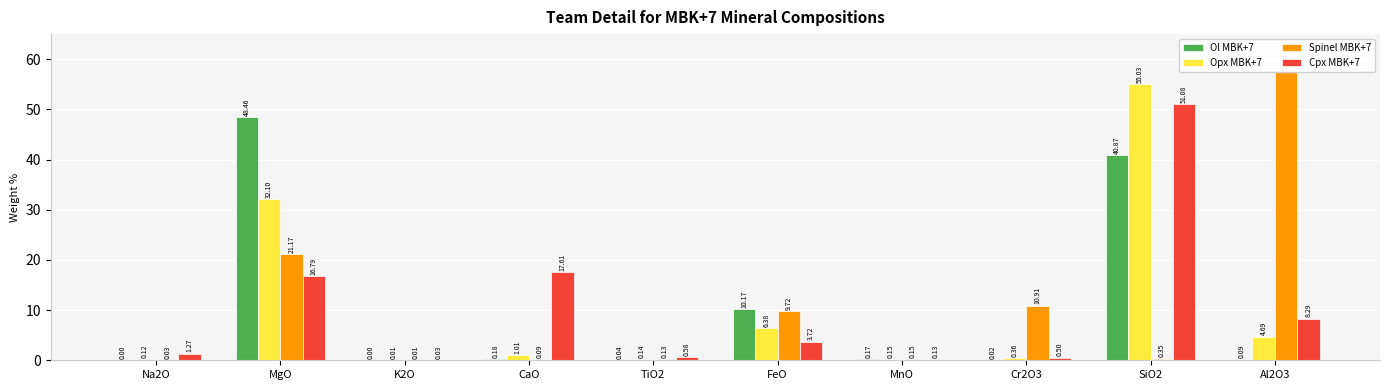

What is the spread (max minus min) of values at Cr2O3?

10.9